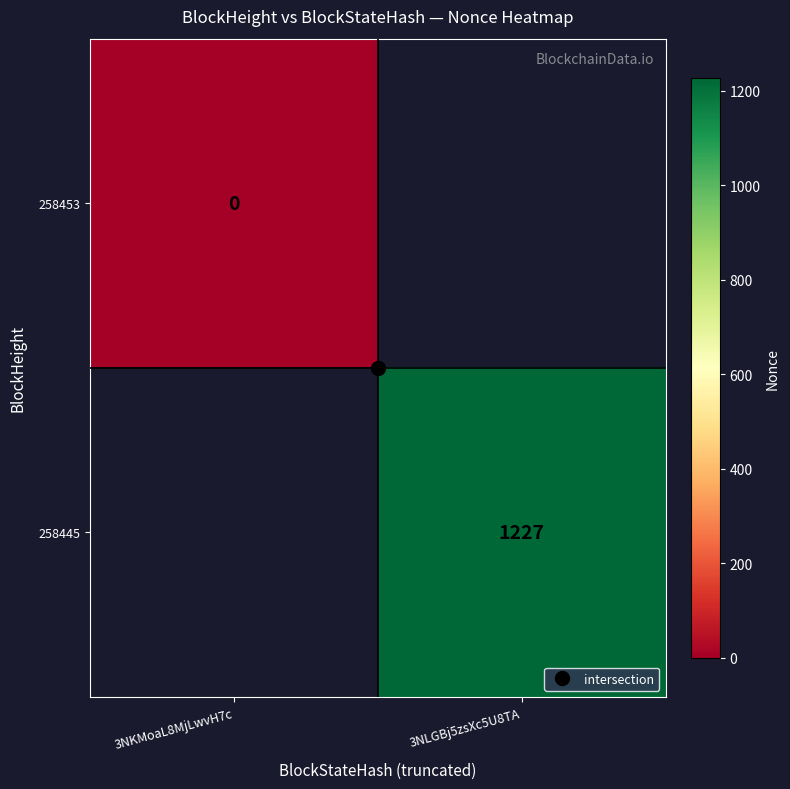

At 3NKMoaL8MjLwvH7c, list the series in order from smallest to largest.

258453, 258445